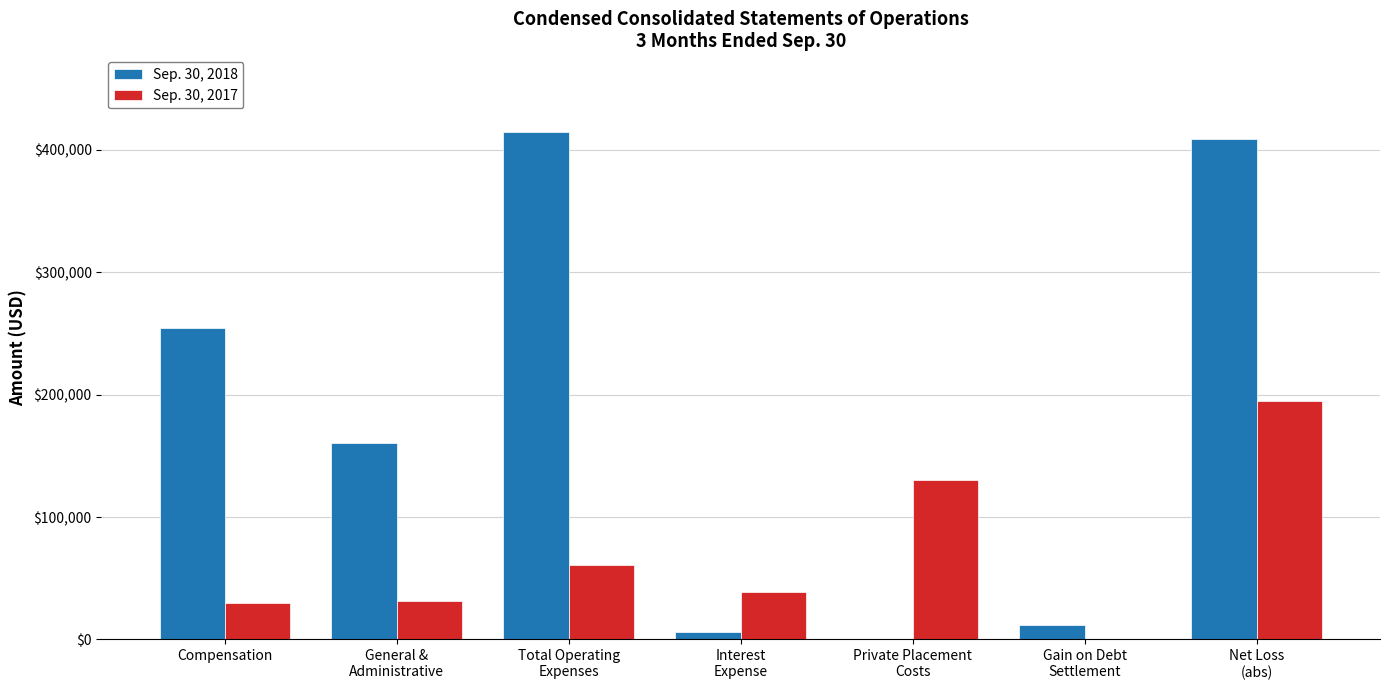

Which series has the largest total across all categories?

Sep. 30, 2018